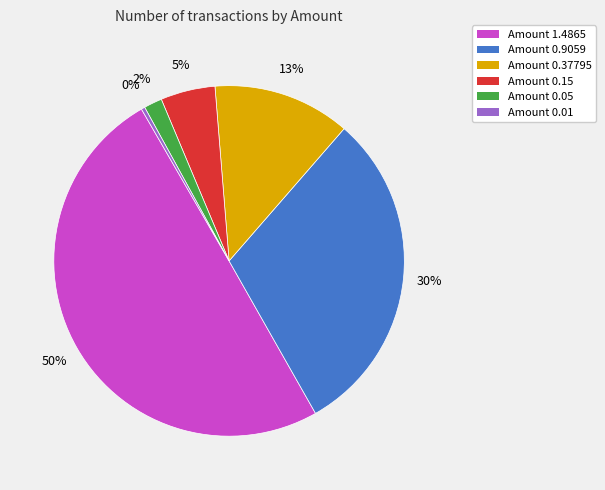

To the nearest percent, what is the difference between the largest and smallest slice percentages?

50%